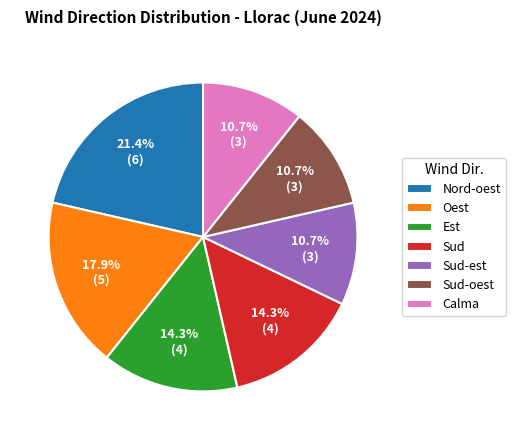

What is the largest slice in the pie chart?

Nord-oest